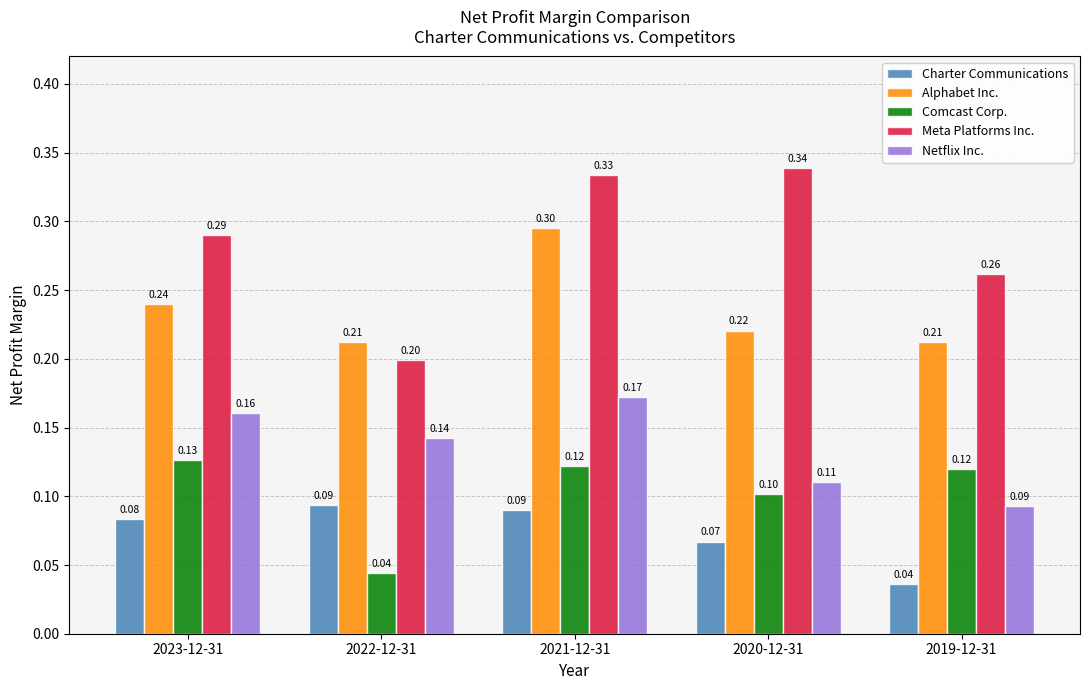

Which series has the largest total across all categories?

Meta Platforms Inc.